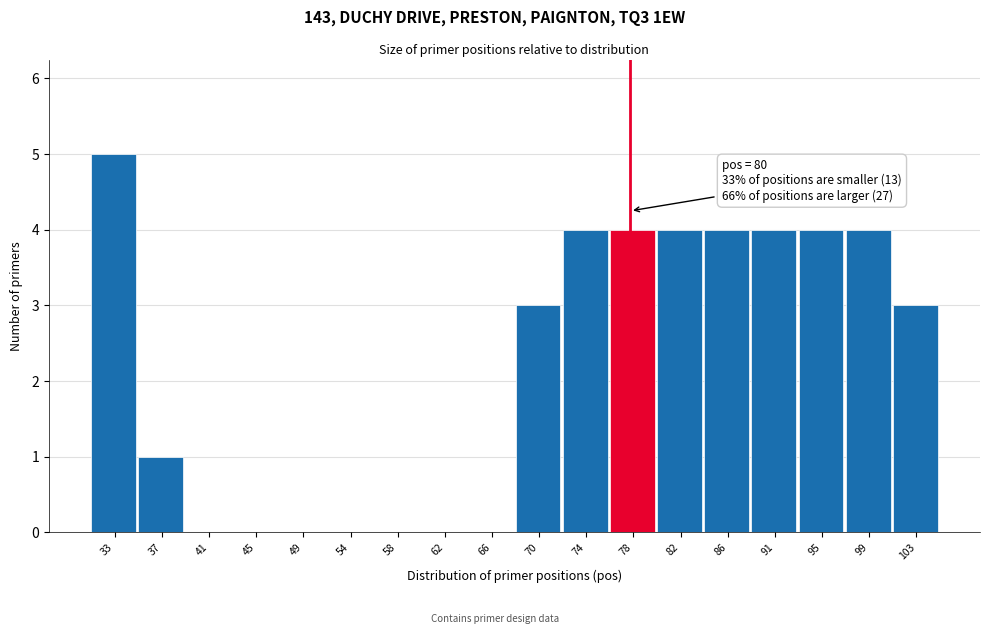

Reading left to right, transcribe all the data shown in this chart.

33=5	37=1	41=0	45=0	49=0	54=0	58=0	62=0	66=0	70=3	74=4	78=4	82=4	86=4	91=4	95=4	99=4	103=3